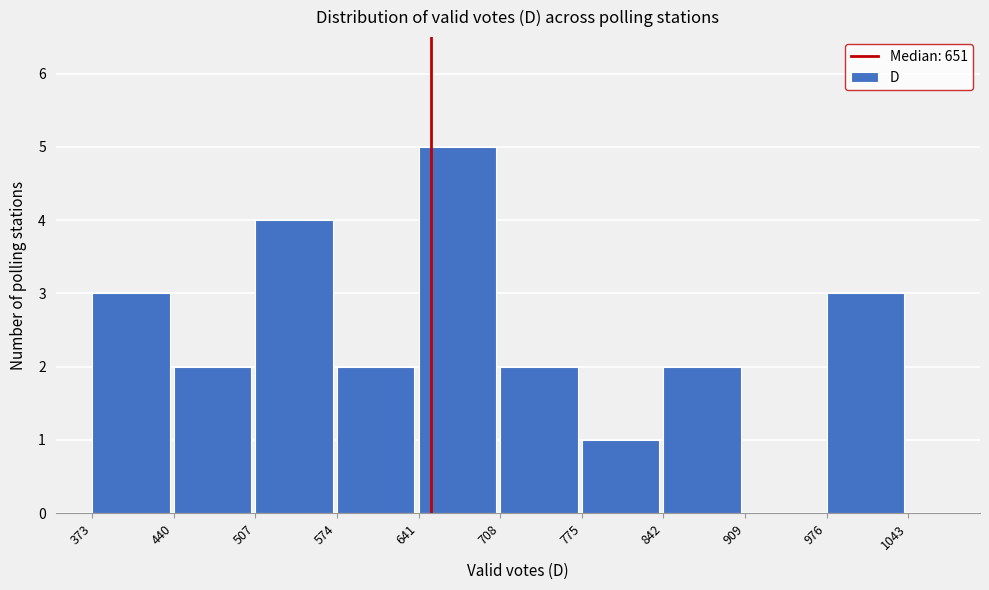

Reading left to right, list every bar in this chart as the range it spans on the x-axis followed by its height. The values are not printed on the chart, so give them approximately, as read against the axis.

373 to 440: 3
440 to 507: 2
507 to 574: 4
574 to 641: 2
641 to 708: 5
708 to 775: 2
775 to 842: 1
842 to 909: 2
909 to 976: 0
976 to 1043: 3